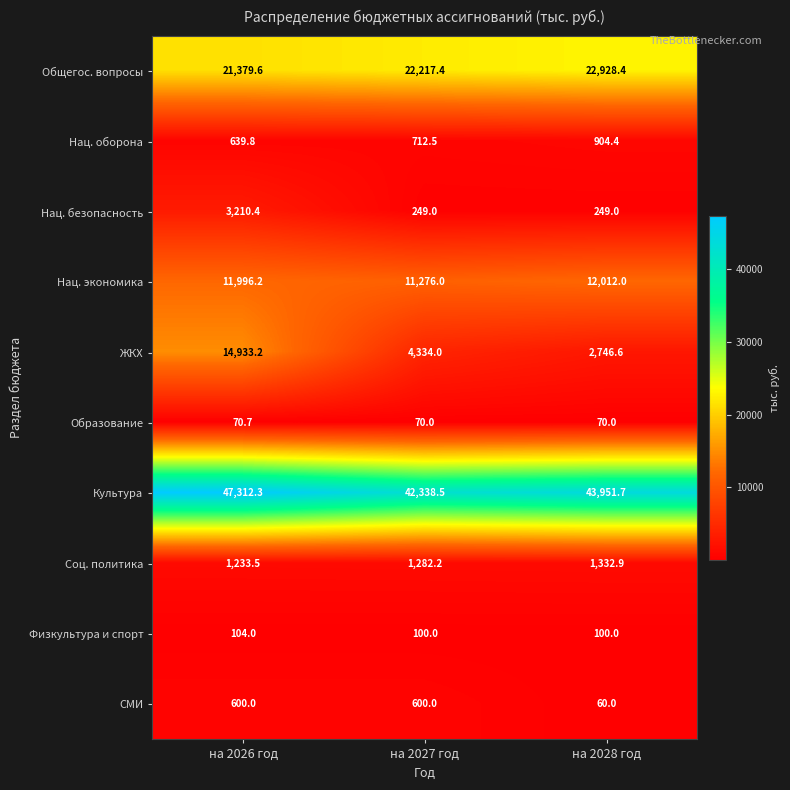

The Физкультура и спорт series shows 35.0 at на 2028 год. True or false?

False